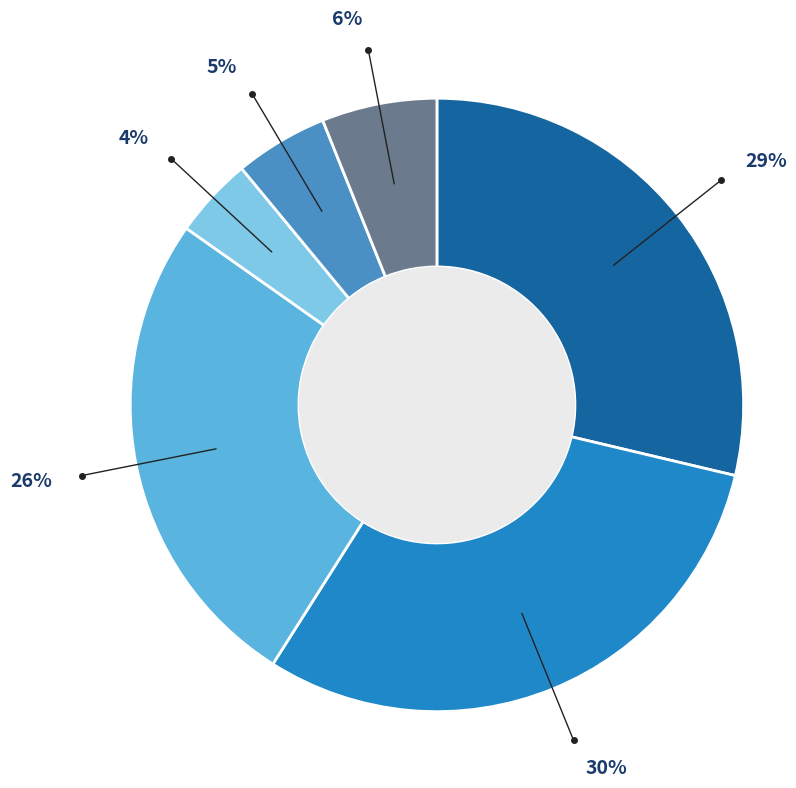

To the nearest percent, what is the difference between the largest and smallest slice percentages?

26%